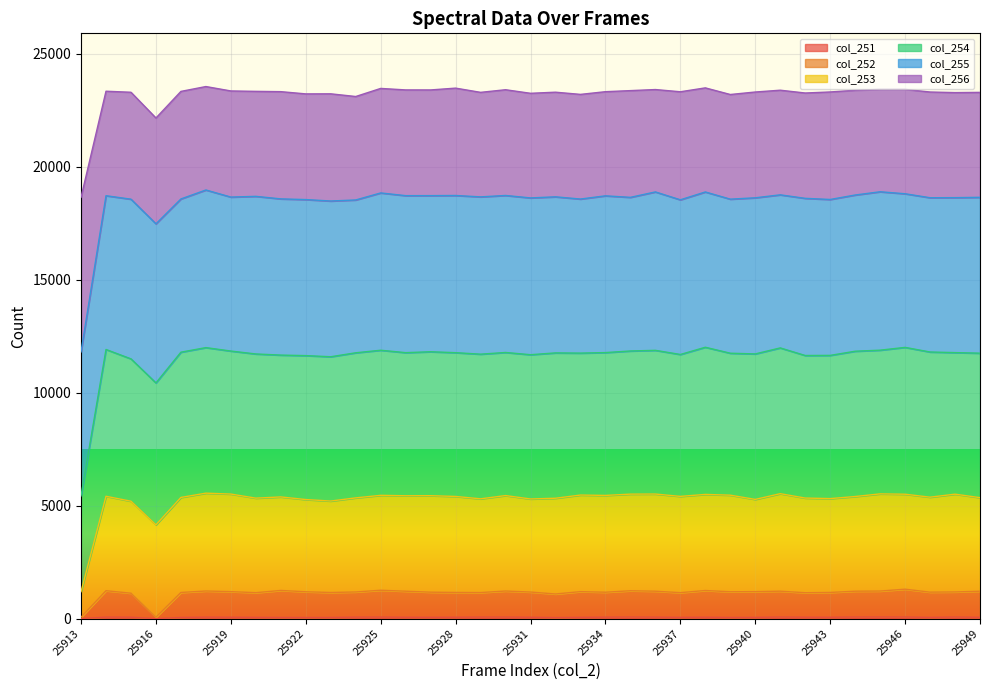

At how many categories does at least one series exceed 5341?

37